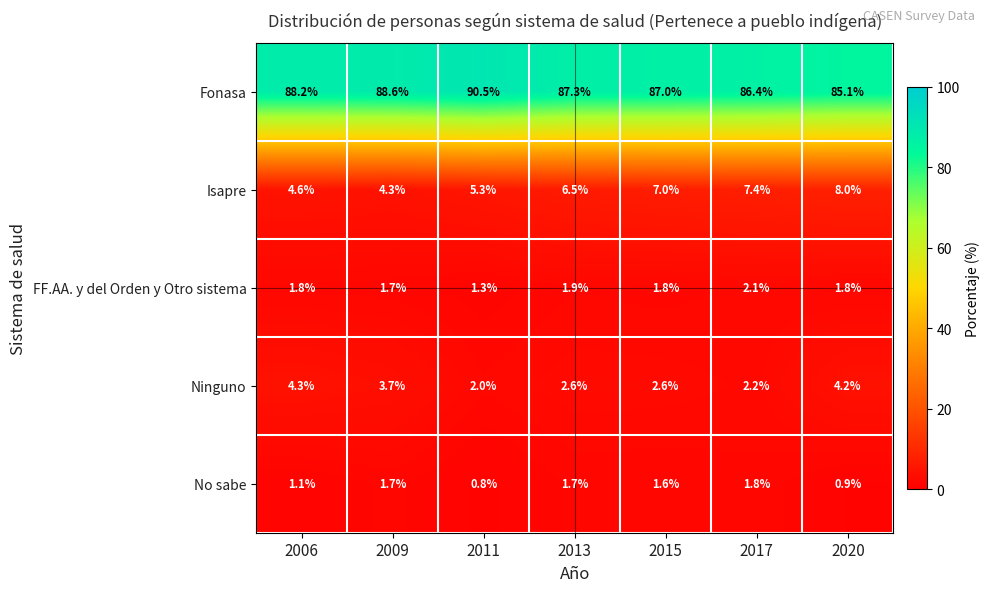

Is the value of Fonasa at 2020 greater than the value of Ninguno at 2020?

Yes